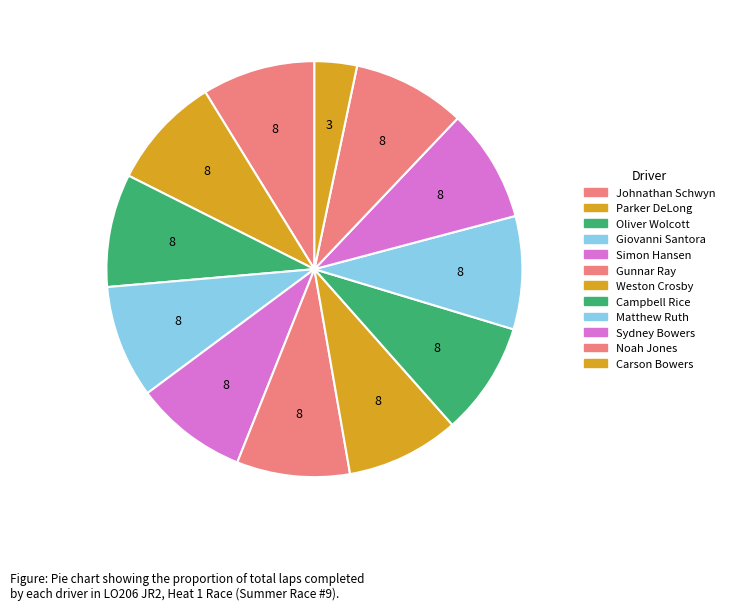

How many segments does this pie chart have?

12